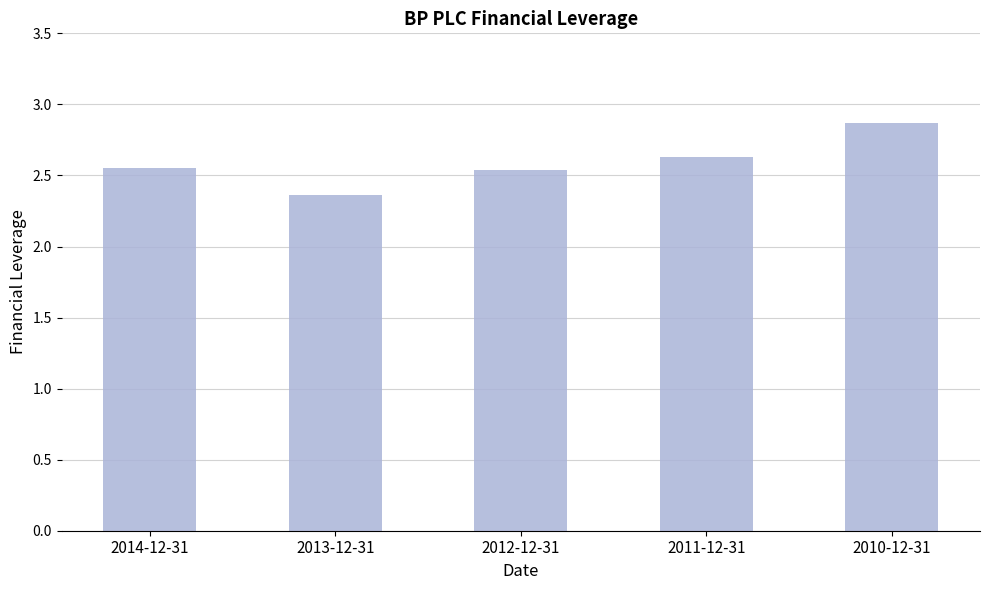

What is the label of the 5th bar from the right?

2014-12-31